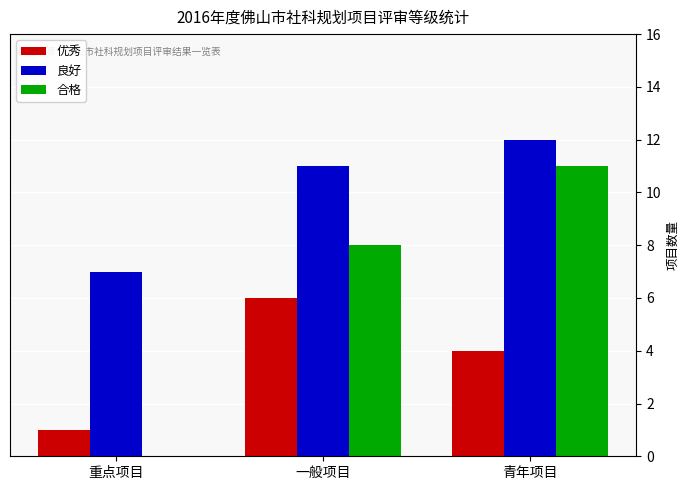

Is the value of 良好 at 青年项目 greater than the value of 合格 at 青年项目?

Yes